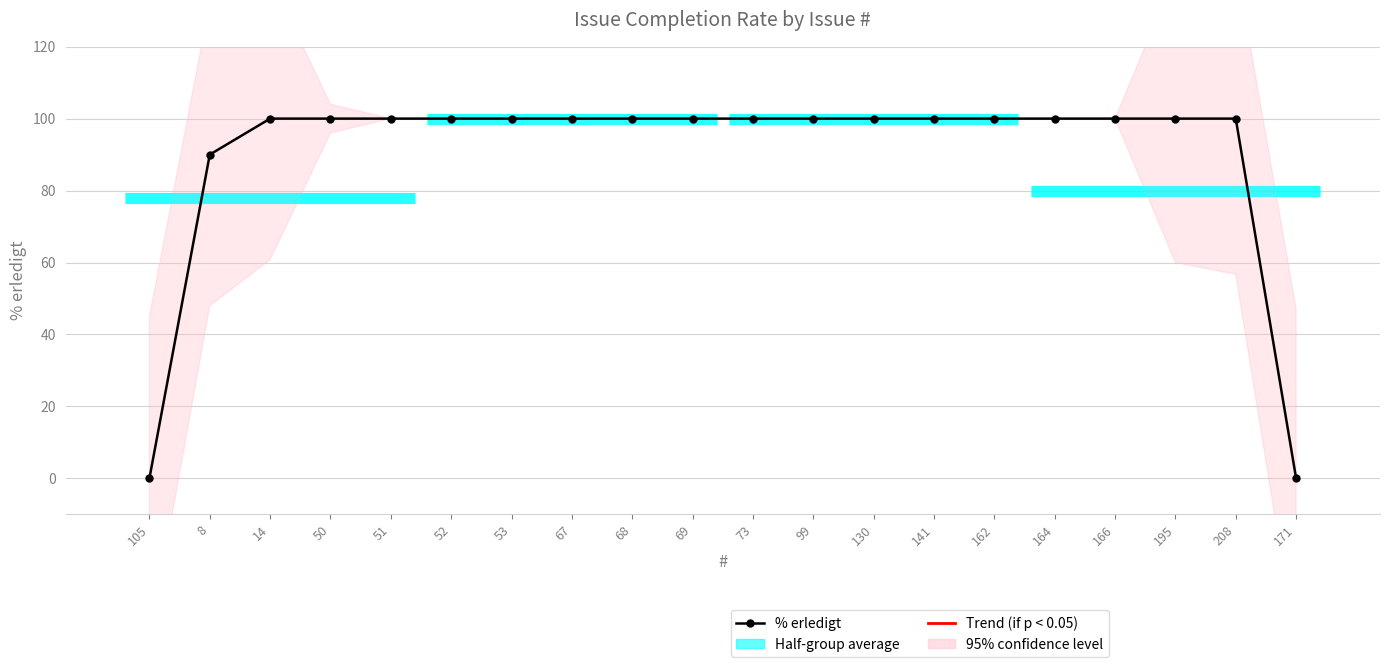

The chart shows a value of 100 at 14. True or false?

True